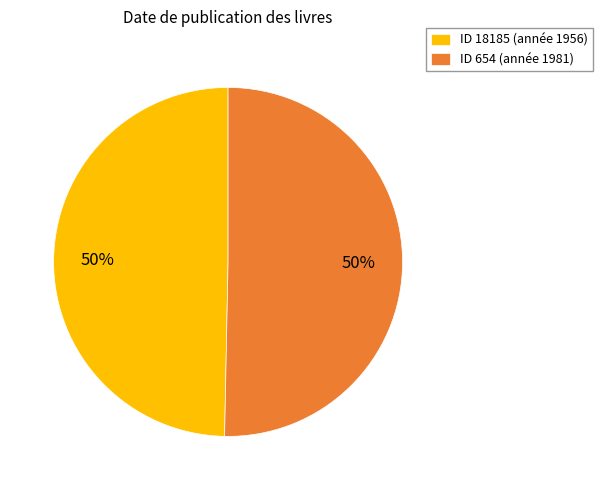

What is the ratio of the value at ID 654 (année 1981) to the value at ID 18185 (année 1956)?

1.0